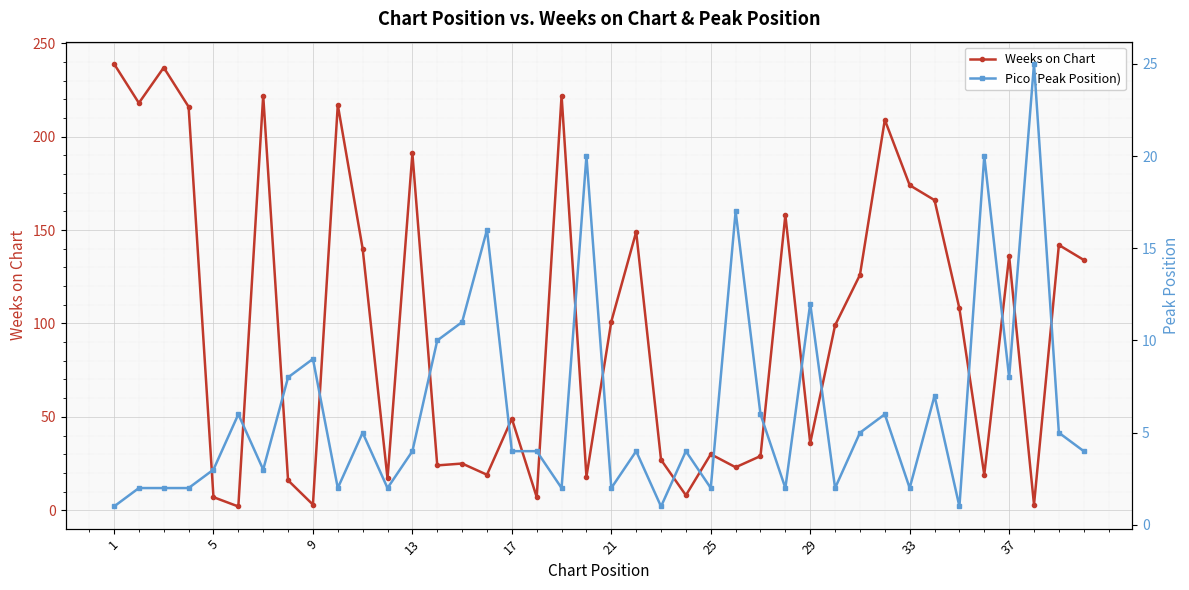

What is the sum of the Weeks on Chart values at 9 and 29?

39